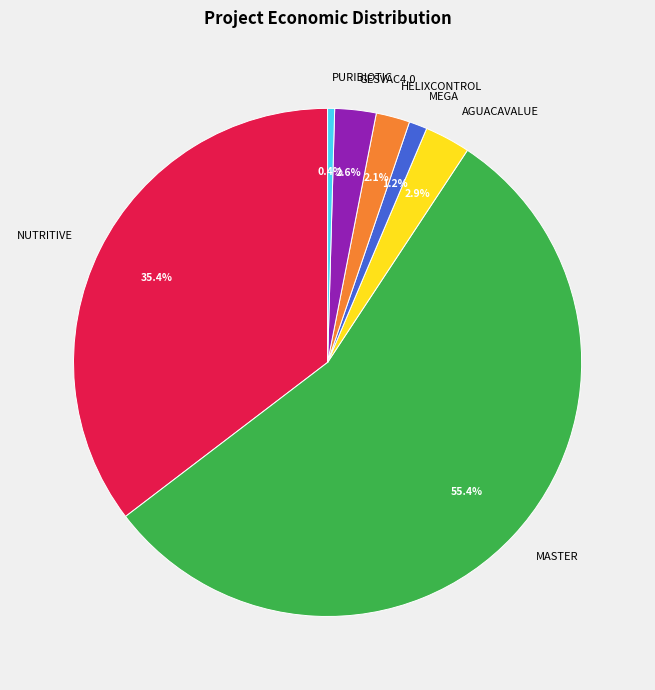

Count the number of slices in the pie.

7